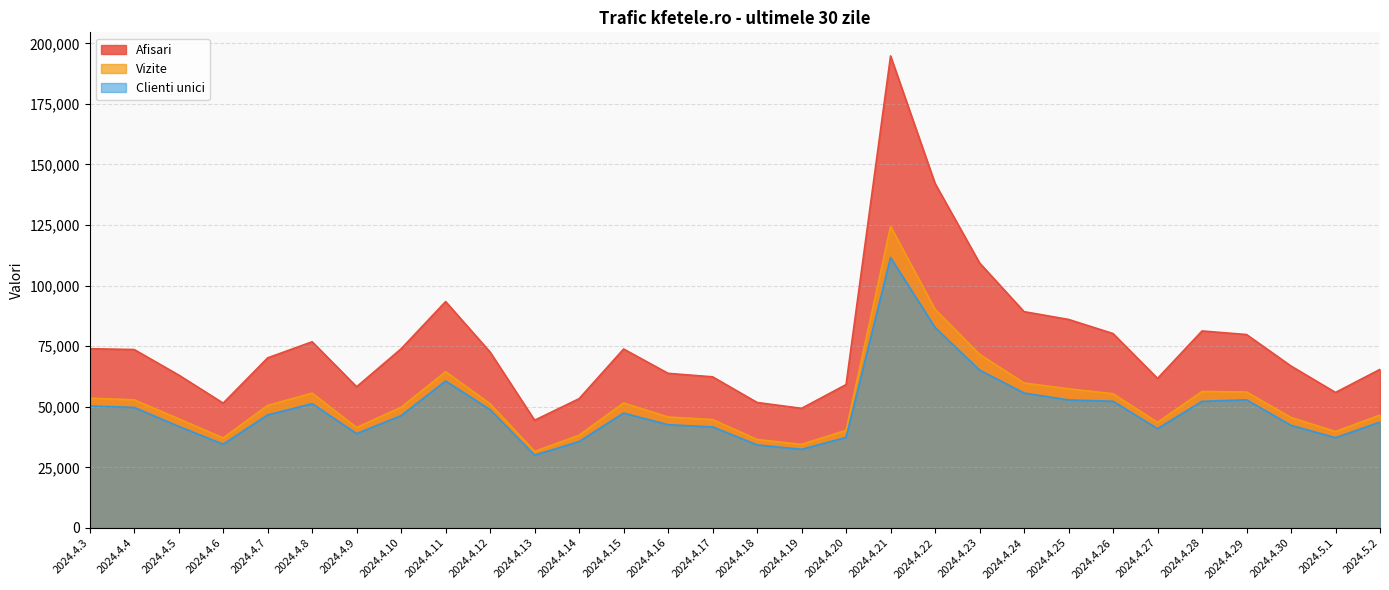

How many data points in Clienti unici are less than 46640?

15